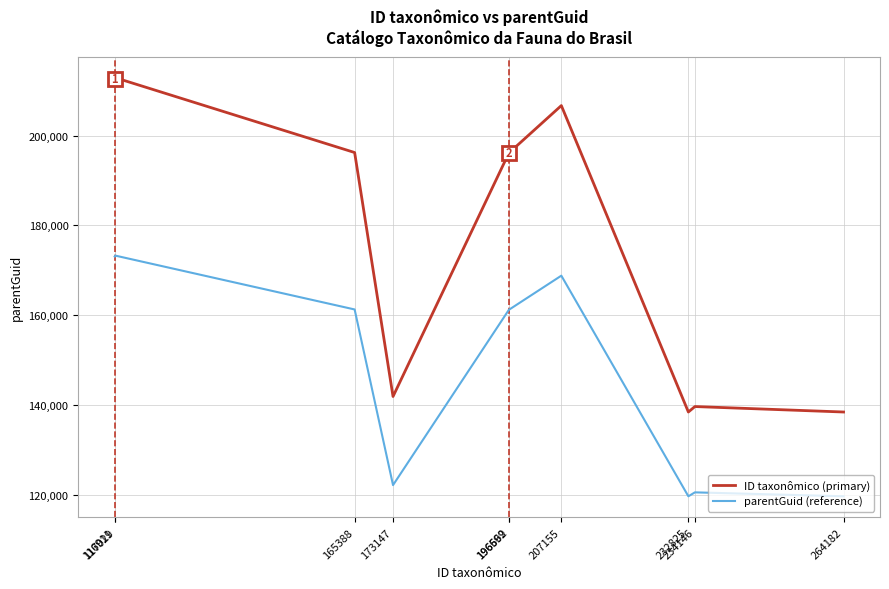

What is the minimum value shown in the chart?

119681.1